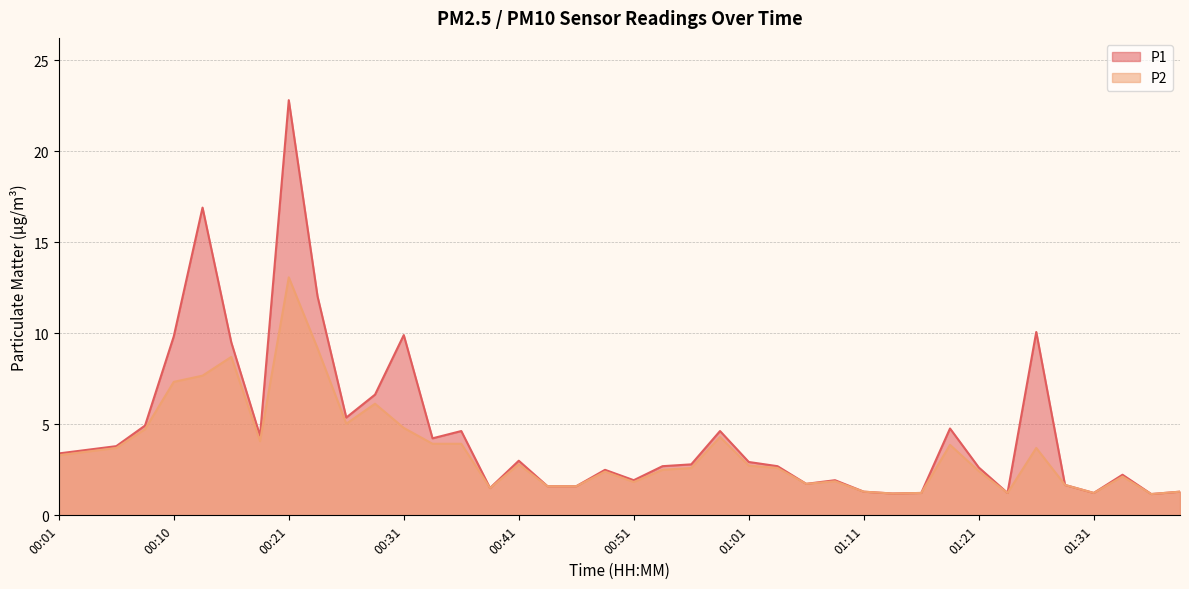

The P1 series shows 2.3 at 00:38. True or false?

False